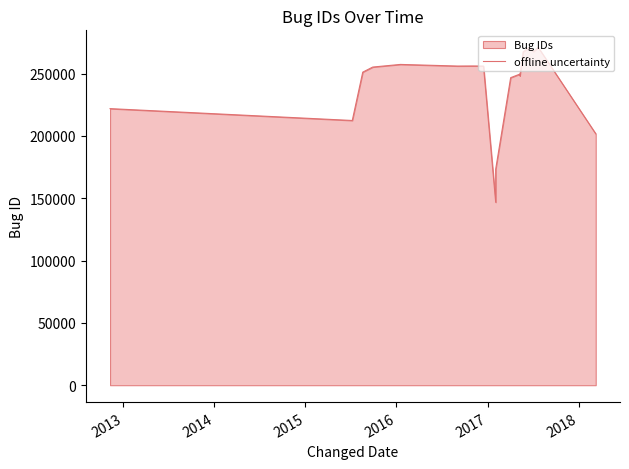

Reading left to right, what are all the values shown in this chart?

221835	212322	251095	255176	257285	255989	256054	255996	146696	173293	246668	249533	248070	267362	270875	267531	270396	271076	201680